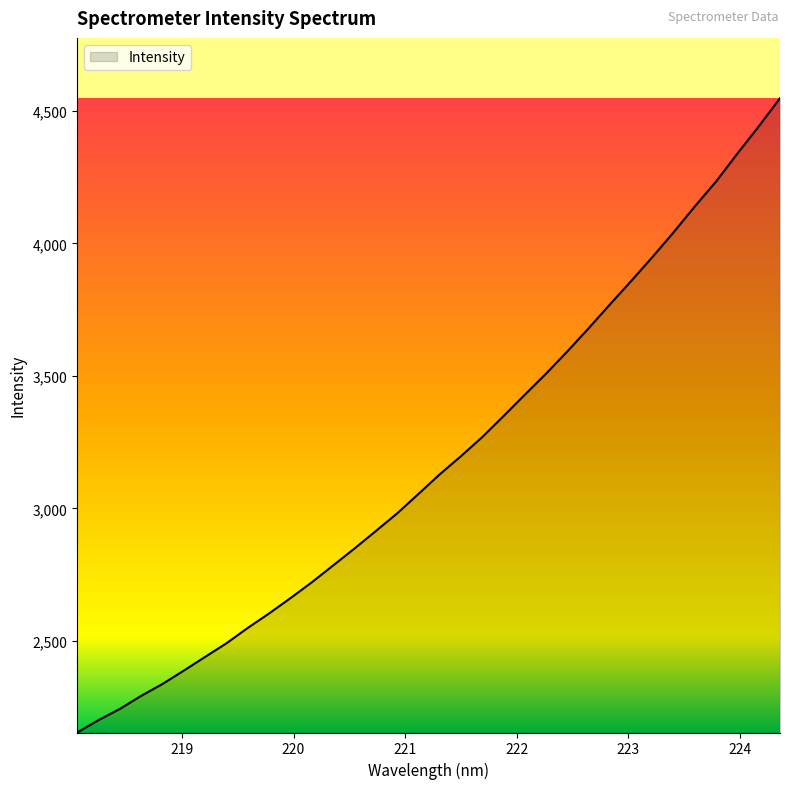

What is the sum of all values?

108137.8